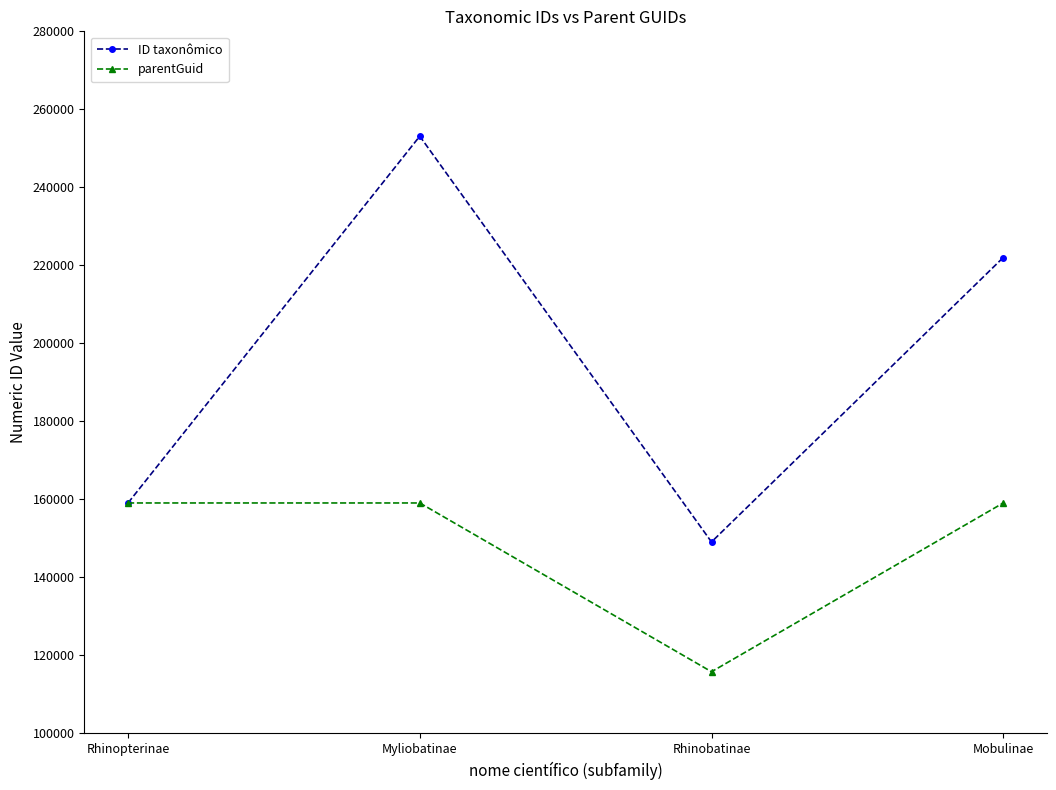

Which series has the largest total across all categories?

ID taxonômico